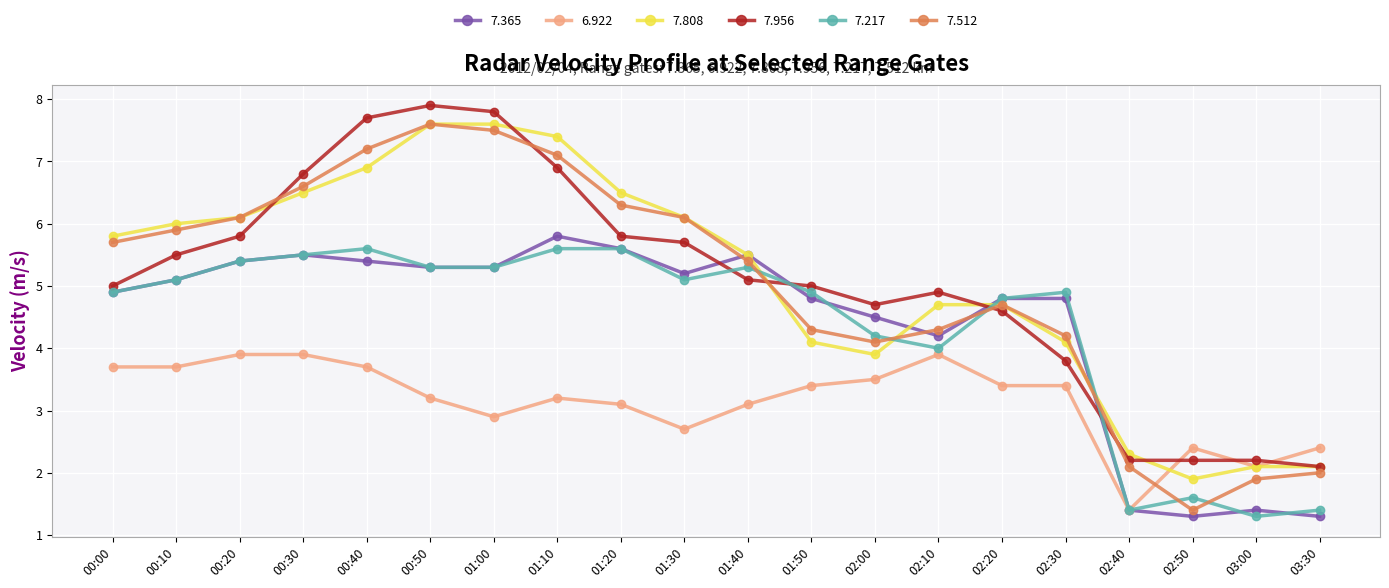

What is the label of the 2nd point from the right?

03:00